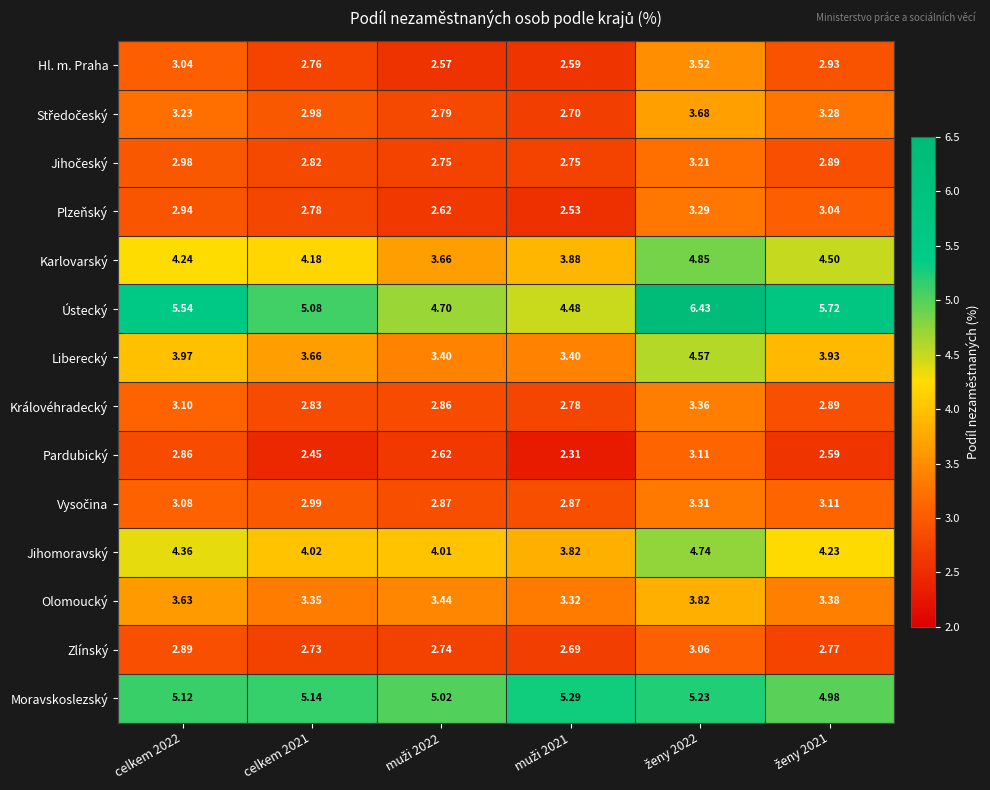

Which series has the widest spread of values?

Ústecký